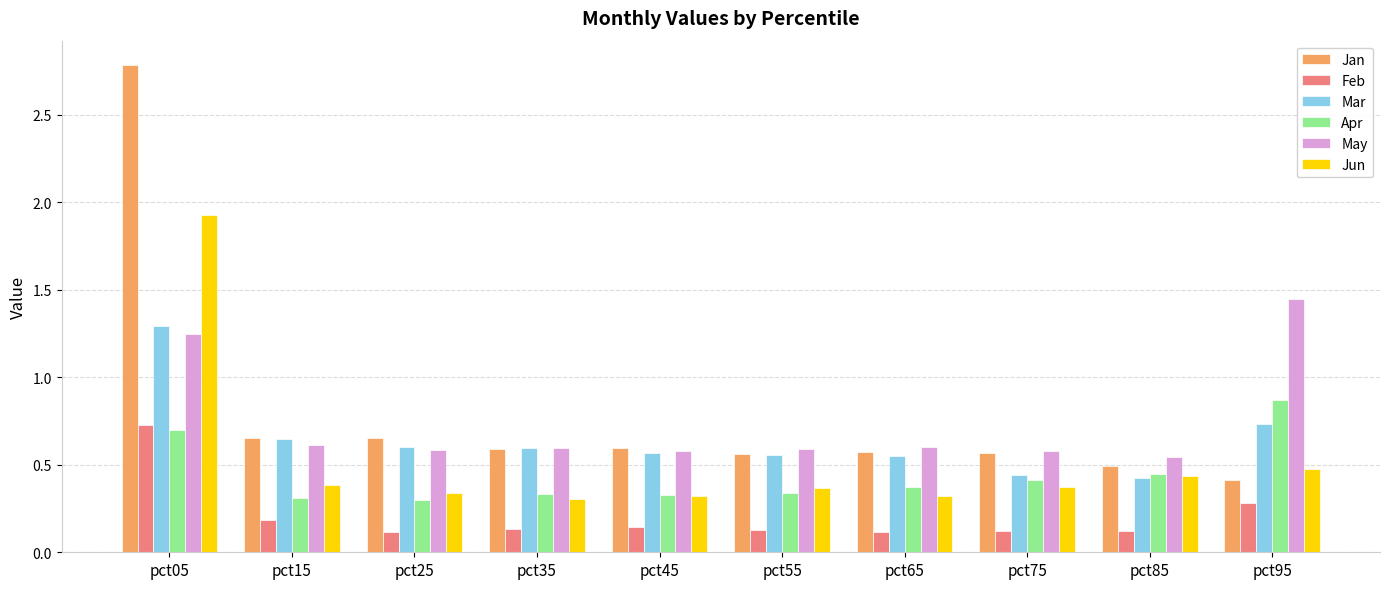

What is the sum of all Mar values?

6.4